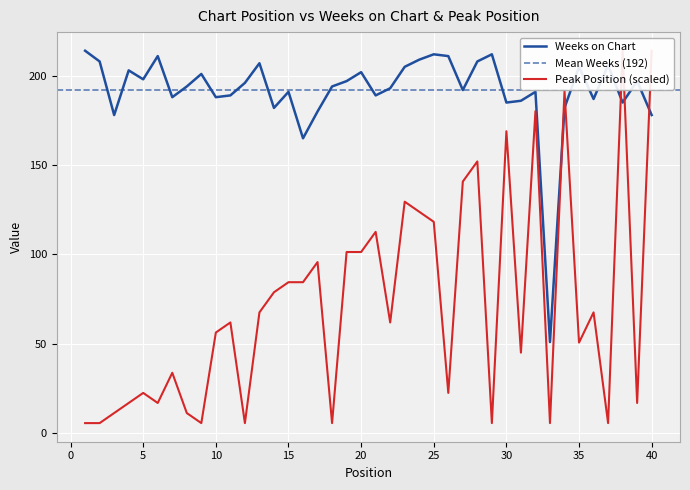

What is the approximate value of Weeks on Chart at 18?

194.0